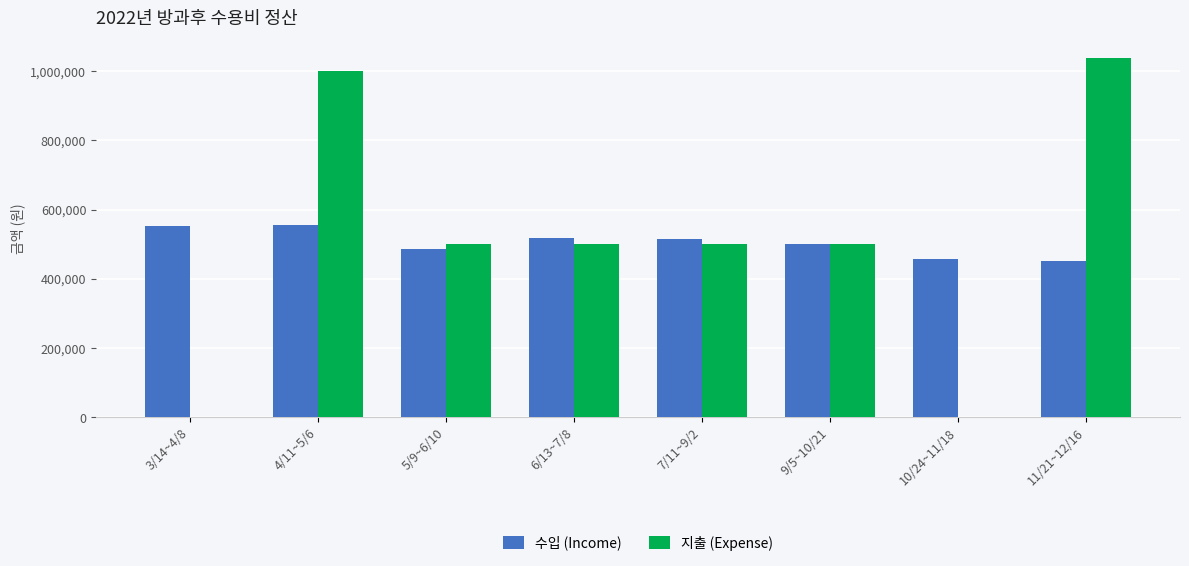

What are all the series names shown in the legend?

수입 (Income), 지출 (Expense)